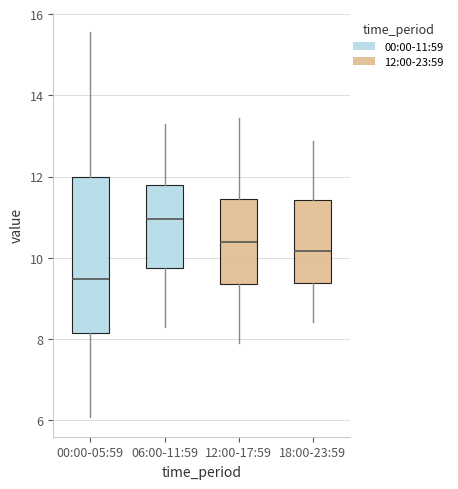

Which box is the tallest, from its lower edge to its upper edge?

00:00-05:59